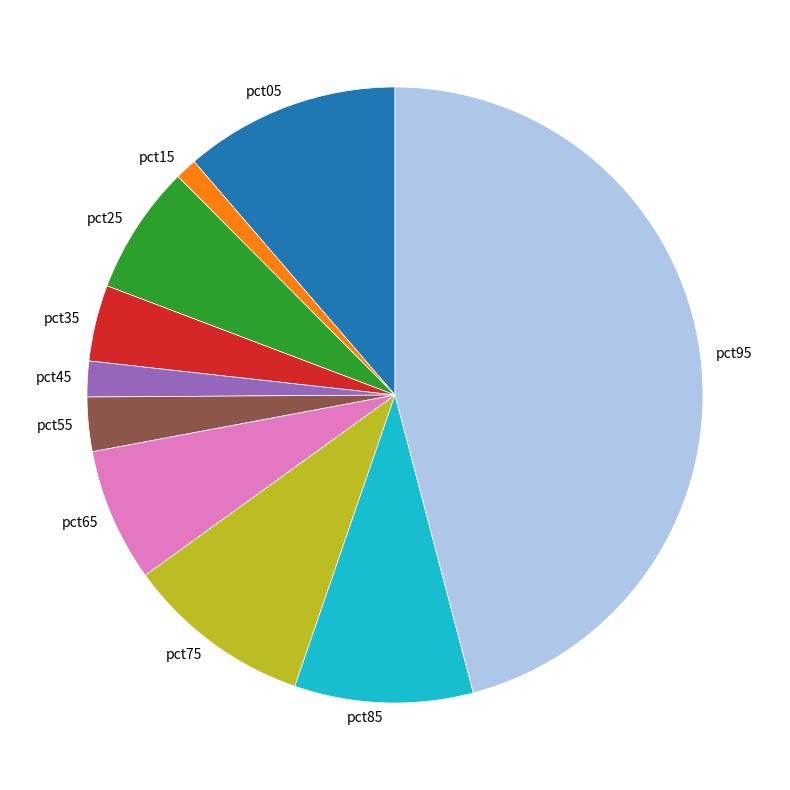

Does pct95 represent more than half of the total?

No